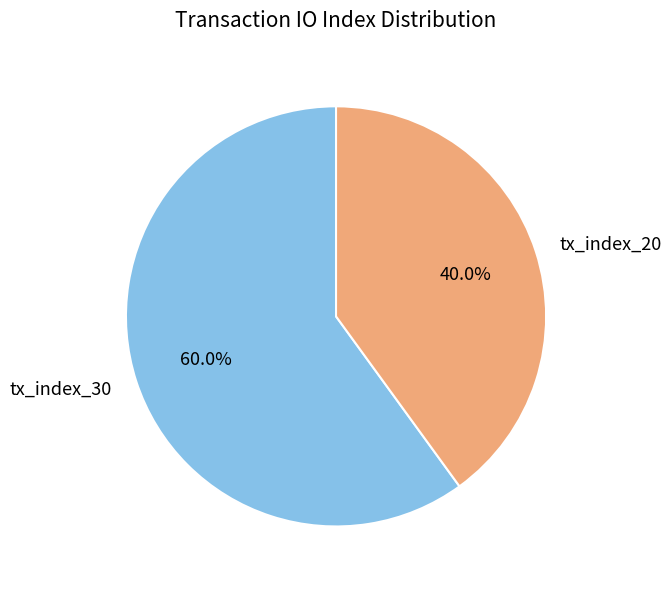

How many segments does this pie chart have?

2